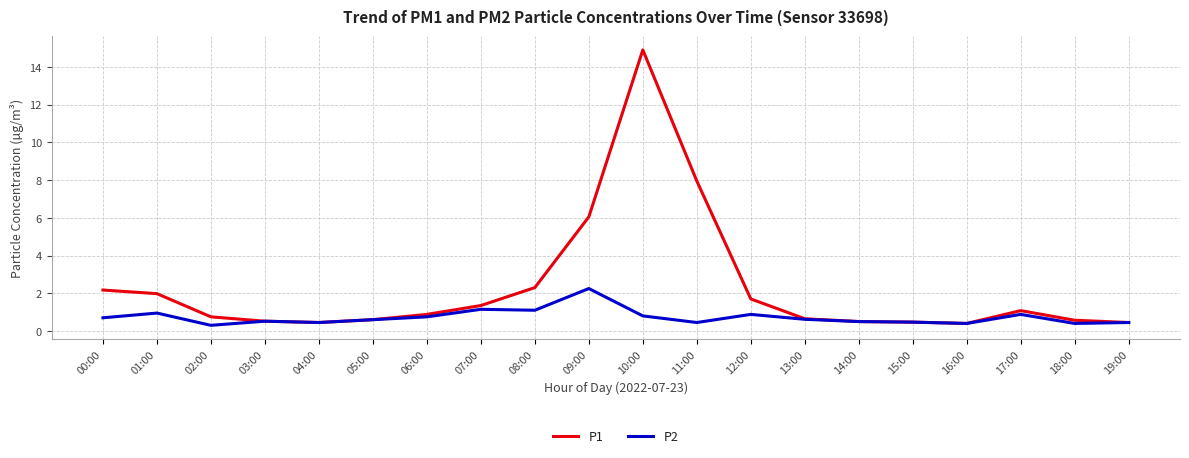

The P1 series shows 0.5 at 03:00. True or false?

True